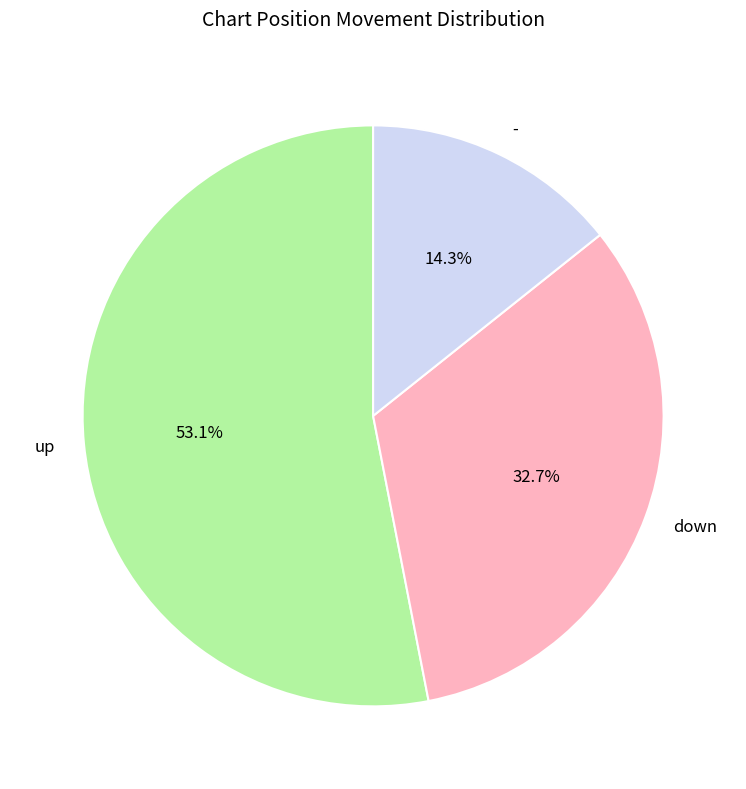

Is it true that up is 44% of the pie?

False